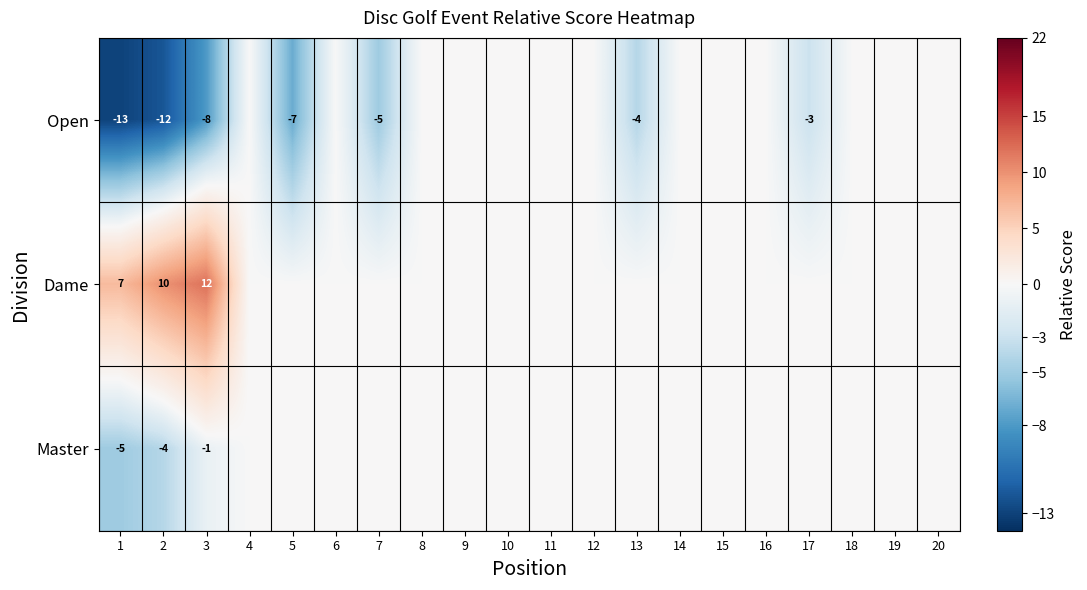

The Open series shows -9 at 5. True or false?

False